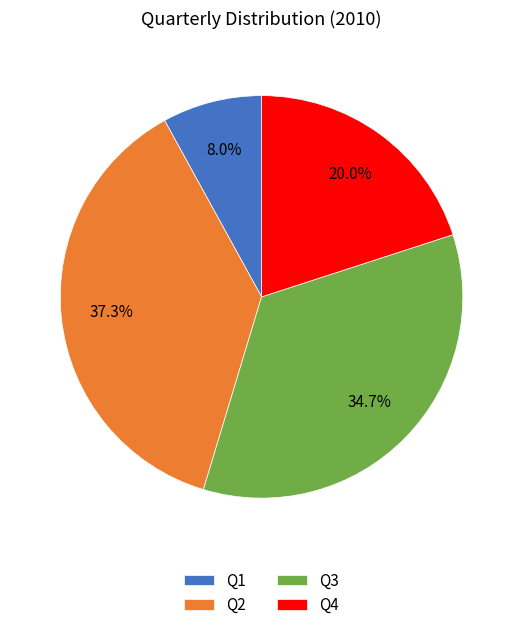

Is it true that Q4 is 33% of the pie?

False